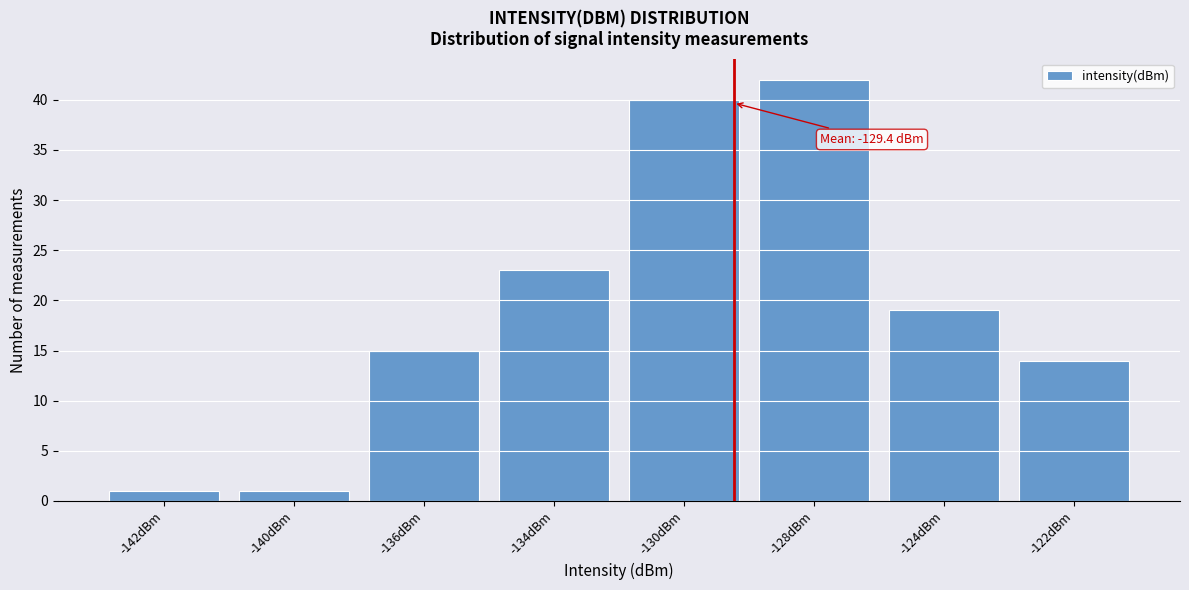

Reading left to right, list all the values displayed in this chart.

-142dBm=1	-140dBm=1	-136dBm=15	-134dBm=23	-130dBm=40	-128dBm=42	-124dBm=19	-122dBm=14